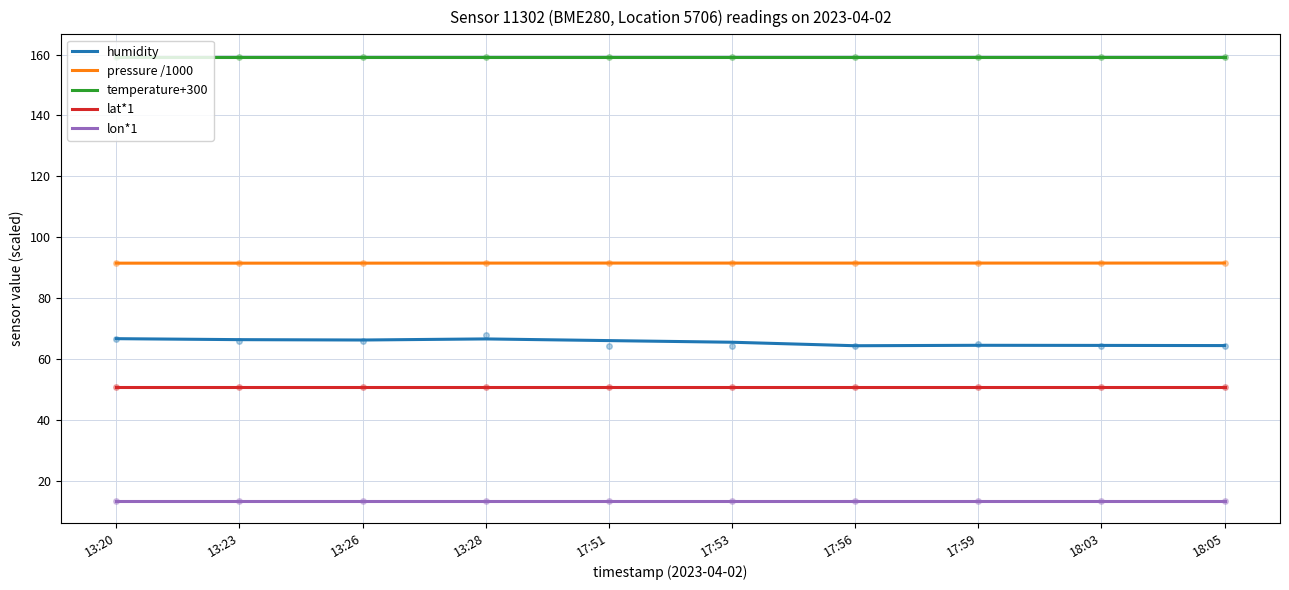

True or false: temperature+300 has a value of 272.9 at 17:53.

False